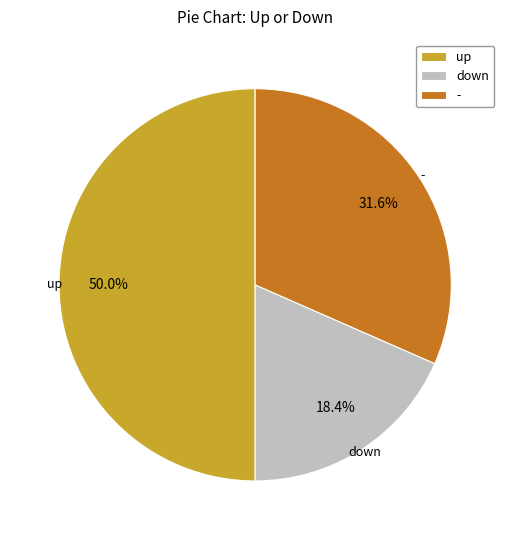

Is it true that down is 18% of the pie?

True